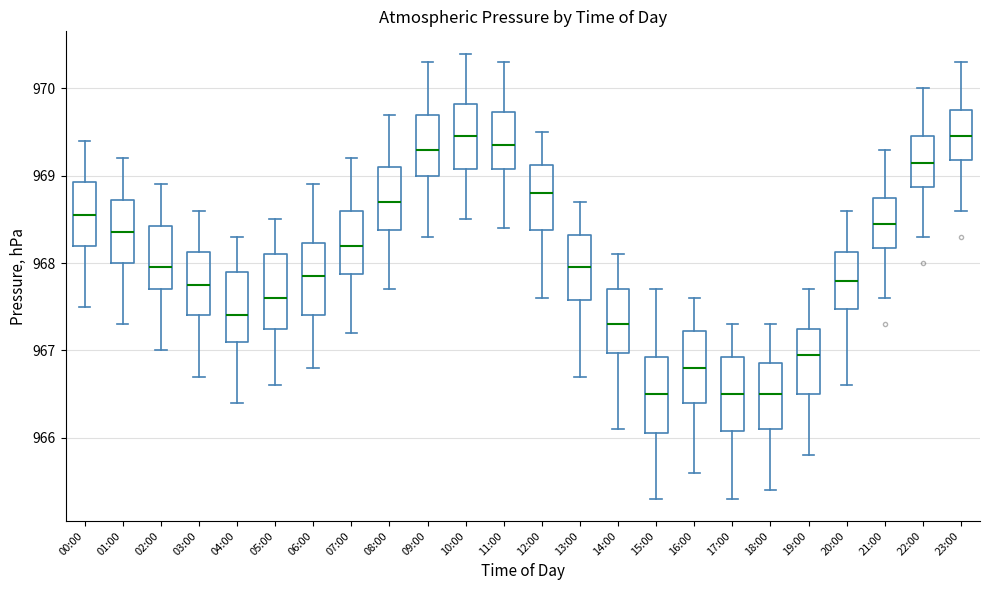

Reading left to right, read every box against the y-axis: the position of its median line, the range the box covers, and the ends of its whiskers. The values are not printed on the chart, so give them approximately, as read against the axis.

00:00: median 968.6, box 968.2 to 968.9, whiskers 967.5 to 969.4
01:00: median 968.4, box 968.0 to 968.7, whiskers 967.3 to 969.2
02:00: median 968.0, box 967.7 to 968.4, whiskers 967.0 to 968.9
03:00: median 967.8, box 967.4 to 968.1, whiskers 966.7 to 968.6
04:00: median 967.4, box 967.1 to 967.9, whiskers 966.4 to 968.3
05:00: median 967.6, box 967.3 to 968.1, whiskers 966.6 to 968.5
06:00: median 967.9, box 967.4 to 968.2, whiskers 966.8 to 968.9
07:00: median 968.2, box 967.9 to 968.6, whiskers 967.2 to 969.2
08:00: median 968.7, box 968.4 to 969.1, whiskers 967.7 to 969.7
09:00: median 969.3, box 969.0 to 969.7, whiskers 968.3 to 970.3
10:00: median 969.5, box 969.1 to 969.8, whiskers 968.5 to 970.4
11:00: median 969.4, box 969.1 to 969.7, whiskers 968.4 to 970.3
12:00: median 968.8, box 968.4 to 969.1, whiskers 967.6 to 969.5
13:00: median 968.0, box 967.6 to 968.3, whiskers 966.7 to 968.7
14:00: median 967.3, box 967.0 to 967.7, whiskers 966.1 to 968.1
15:00: median 966.5, box 966.1 to 966.9, whiskers 965.3 to 967.7
16:00: median 966.8, box 966.4 to 967.2, whiskers 965.6 to 967.6
17:00: median 966.5, box 966.1 to 966.9, whiskers 965.3 to 967.3
18:00: median 966.5, box 966.1 to 966.9, whiskers 965.4 to 967.3
19:00: median 967.0, box 966.5 to 967.3, whiskers 965.8 to 967.7
20:00: median 967.8, box 967.5 to 968.1, whiskers 966.6 to 968.6
21:00: median 968.5, box 968.2 to 968.8, whiskers 967.6 to 969.3
22:00: median 969.2, box 968.9 to 969.5, whiskers 968.3 to 970.0
23:00: median 969.5, box 969.2 to 969.8, whiskers 968.6 to 970.3